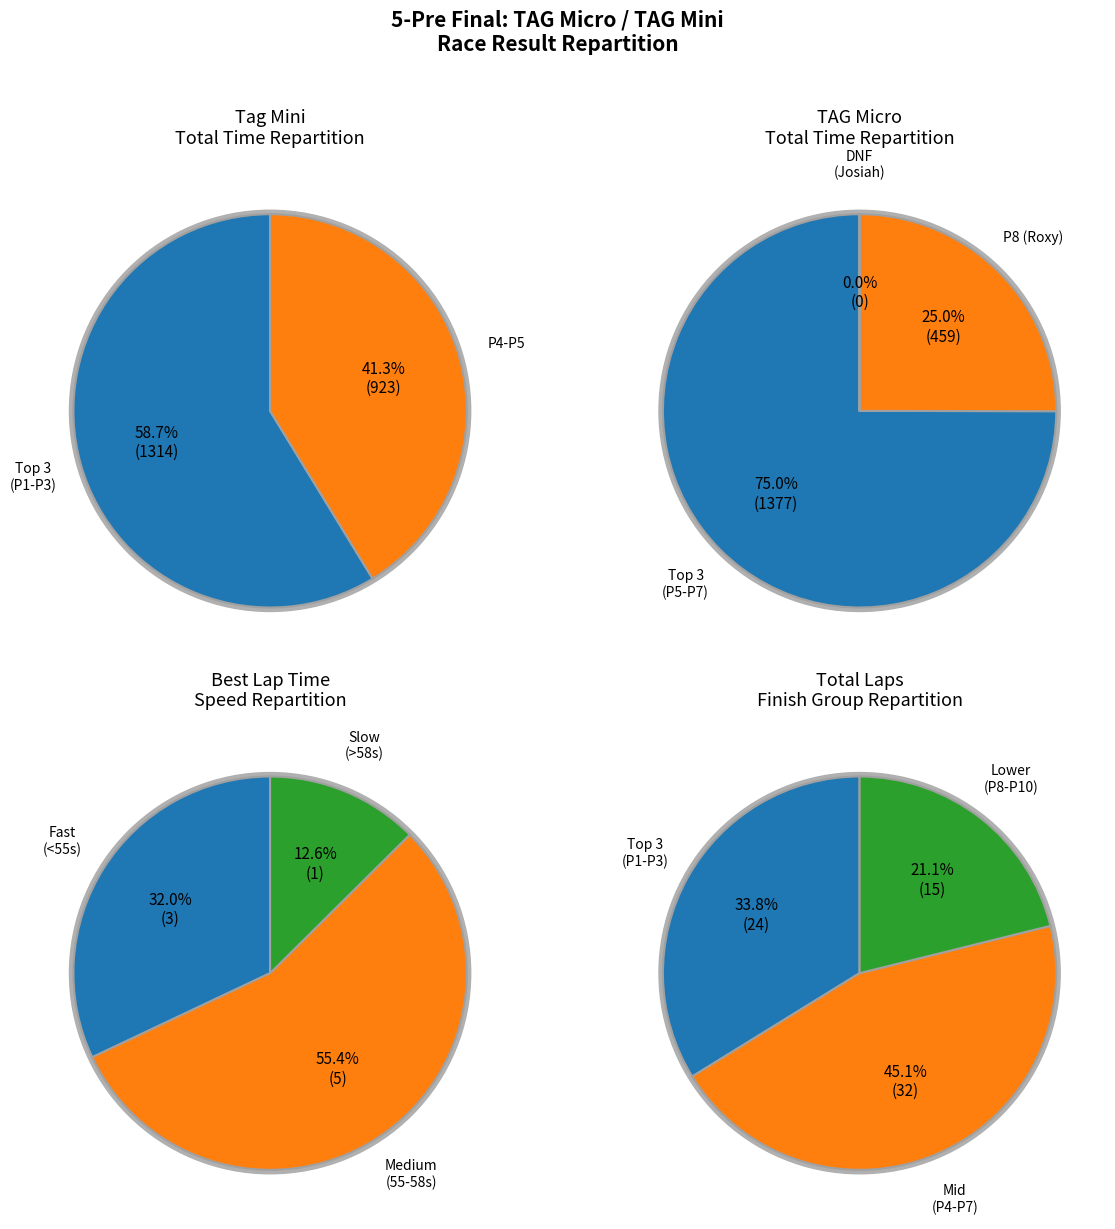

Is it true that Stephen Searock is 13% of the pie?

False